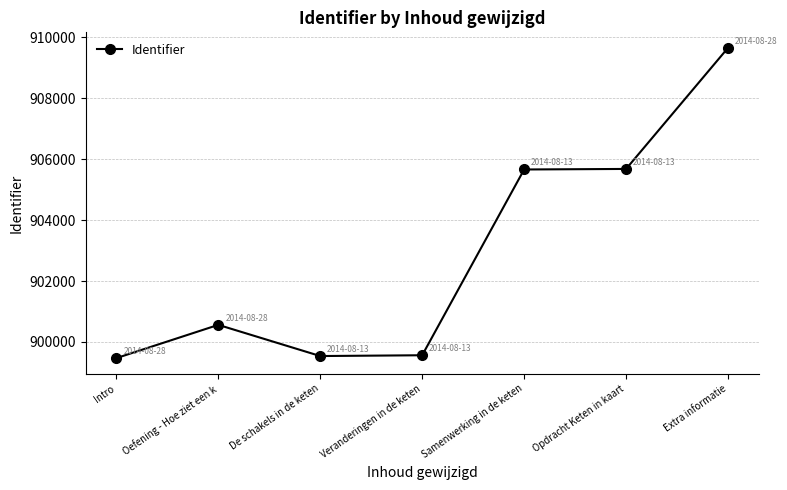

The value at Oefening - Hoe ziet een k is 900561. True or false?

True